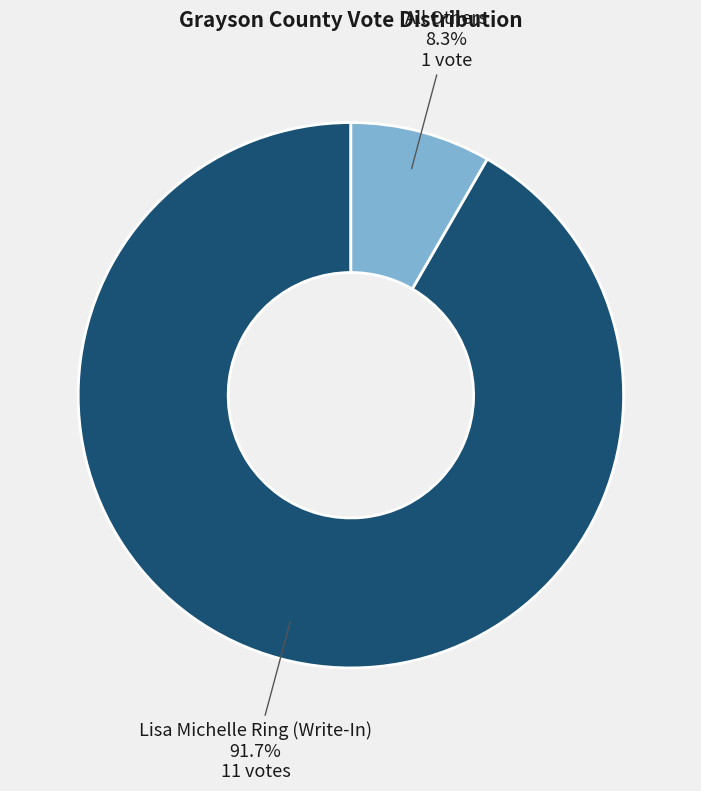

How many slices are in this pie chart?

2